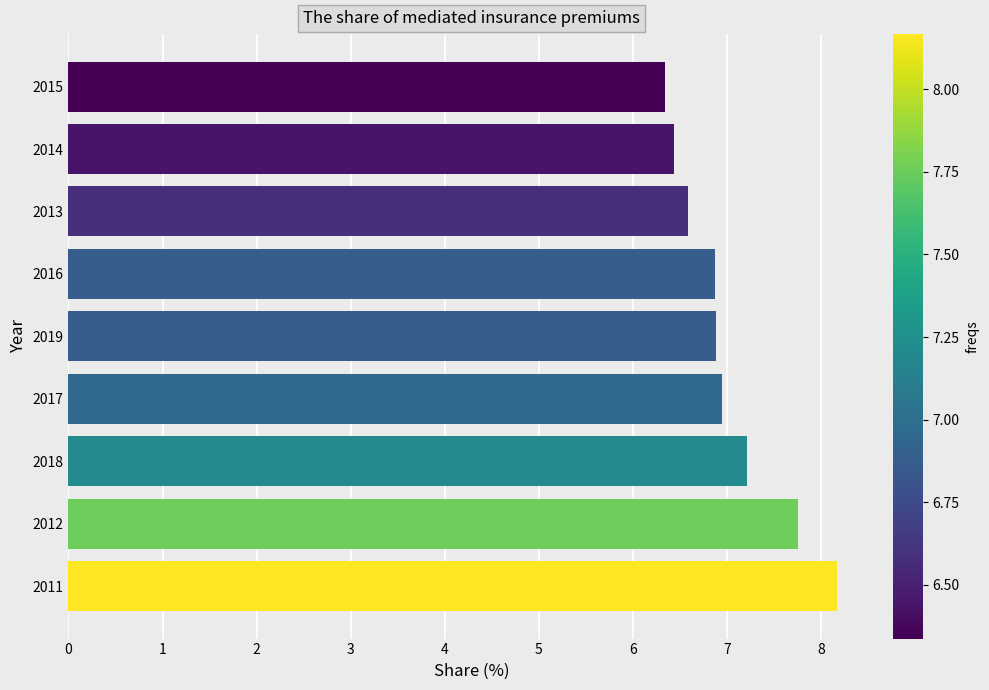

The chart shows a value of 9.4 at 2013. True or false?

False